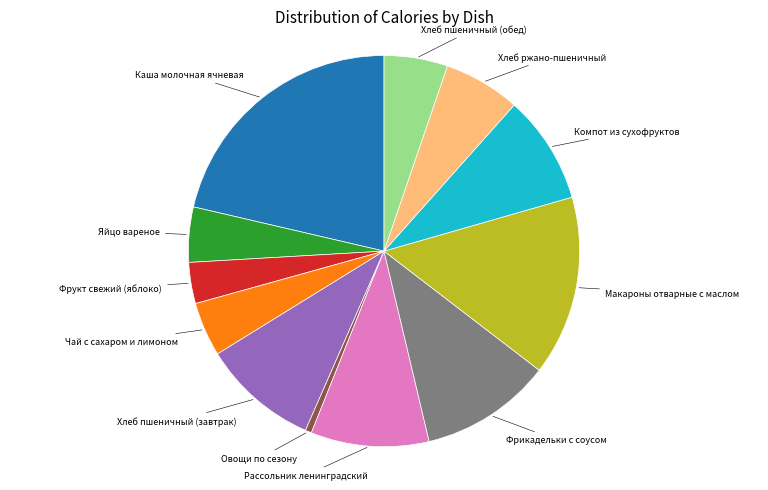

Does any single category account for the majority?

No